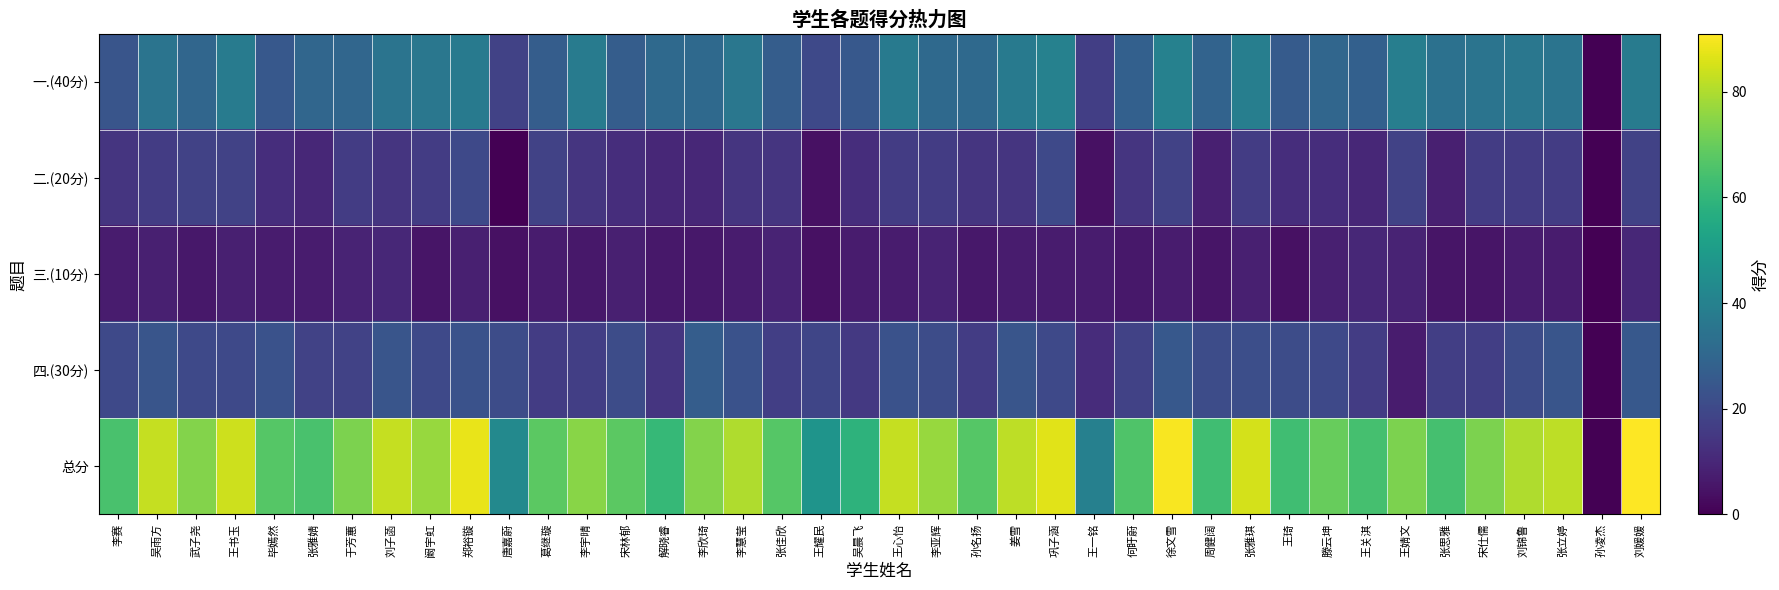

Which series has the widest spread of values?

总分